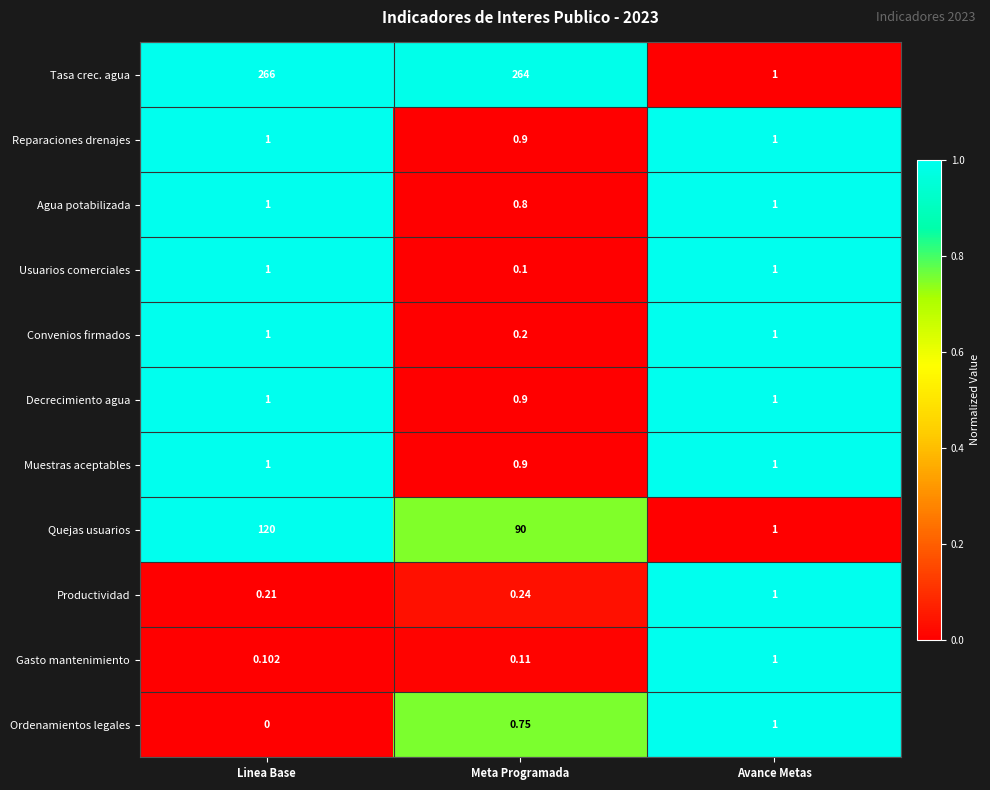

Between Linea Base and Avance Metas, which series saw the biggest shift?

Tasa crec. agua